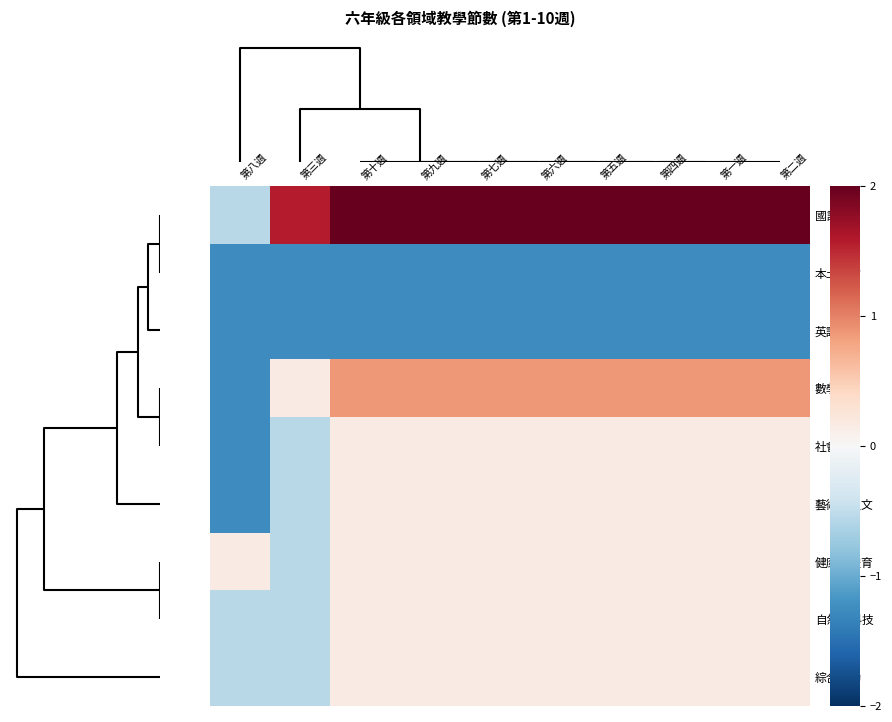

Reading left to right, list all the values displayed in this chart.

國語: 第八週=-0.6	第三週=1.6	第十週=2.3	第九週=2.3	第七週=2.3	第六週=2.3	第五週=2.3	第四週=2.3	第一週=2.3	第二週=2.3
本土語言: 第八週=-1.3	第三週=-1.3	第十週=-1.3	第九週=-1.3	第七週=-1.3	第六週=-1.3	第五週=-1.3	第四週=-1.3	第一週=-1.3	第二週=-1.3
英語: 第八週=-1.3	第三週=-1.3	第十週=-1.3	第九週=-1.3	第七週=-1.3	第六週=-1.3	第五週=-1.3	第四週=-1.3	第一週=-1.3	第二週=-1.3
數學: 第八週=-1.3	第三週=0.2	第十週=0.9	第九週=0.9	第七週=0.9	第六週=0.9	第五週=0.9	第四週=0.9	第一週=0.9	第二週=0.9
社會: 第八週=-1.3	第三週=-0.6	第十週=0.2	第九週=0.2	第七週=0.2	第六週=0.2	第五週=0.2	第四週=0.2	第一週=0.2	第二週=0.2
藝術與人文: 第八週=-1.3	第三週=-0.6	第十週=0.2	第九週=0.2	第七週=0.2	第六週=0.2	第五週=0.2	第四週=0.2	第一週=0.2	第二週=0.2
健康與體育: 第八週=0.2	第三週=-0.6	第十週=0.2	第九週=0.2	第七週=0.2	第六週=0.2	第五週=0.2	第四週=0.2	第一週=0.2	第二週=0.2
自然與科技: 第八週=-0.6	第三週=-0.6	第十週=0.2	第九週=0.2	第七週=0.2	第六週=0.2	第五週=0.2	第四週=0.2	第一週=0.2	第二週=0.2
綜合活動: 第八週=-0.6	第三週=-0.6	第十週=0.2	第九週=0.2	第七週=0.2	第六週=0.2	第五週=0.2	第四週=0.2	第一週=0.2	第二週=0.2